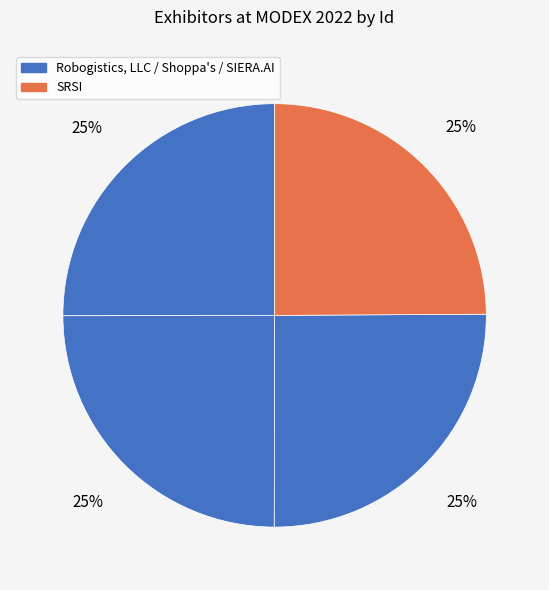

Is there a majority slice in this chart?

No